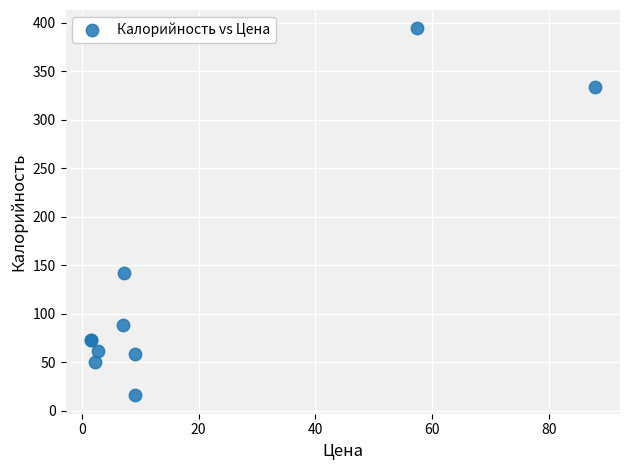

What Y value in the scatter plot is closest to 205?

142.0